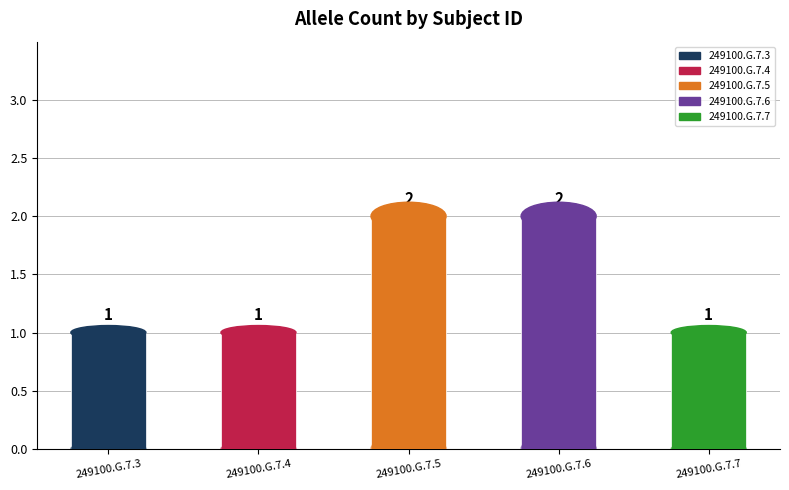

The value of 249100.G.7.7 at 249100.G.7.3 is 1. True or false?

True